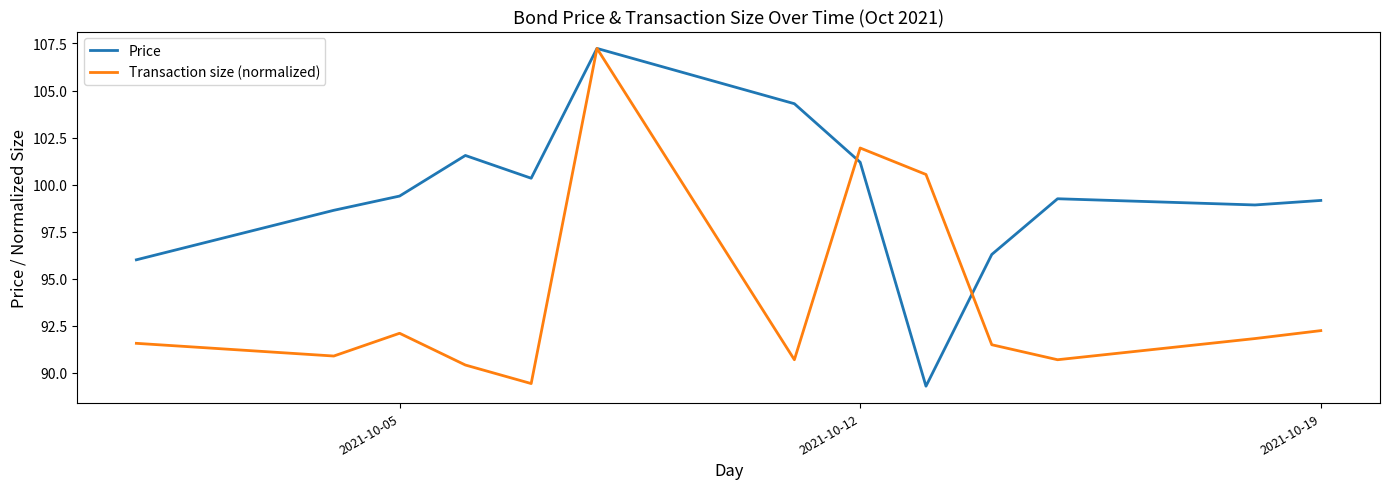

What is the minimum value for Transaction size (normalized)?

89.4